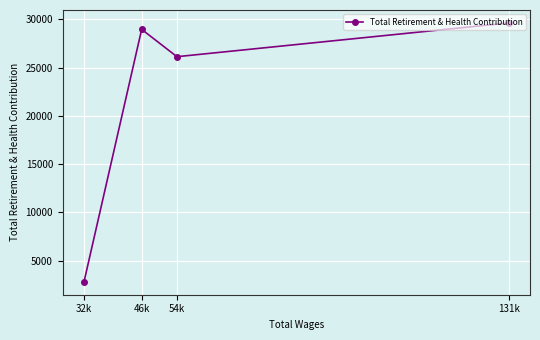

Reading right to left, list all the values displayed in this chart.

131k=29629.0	54k=26130.8	46k=28965.0	32k=2799.0